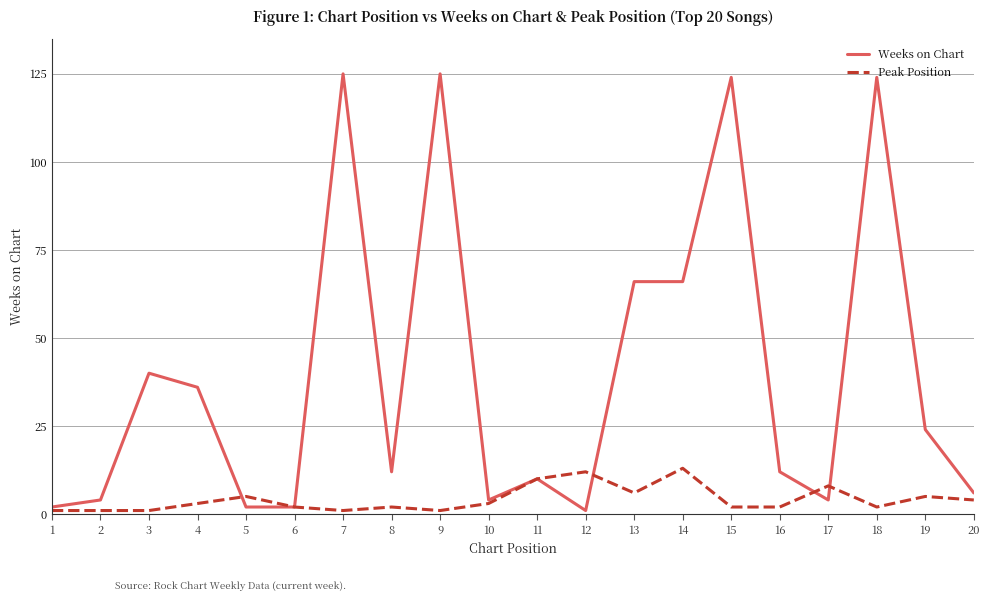

What is the greatest value displayed?

125